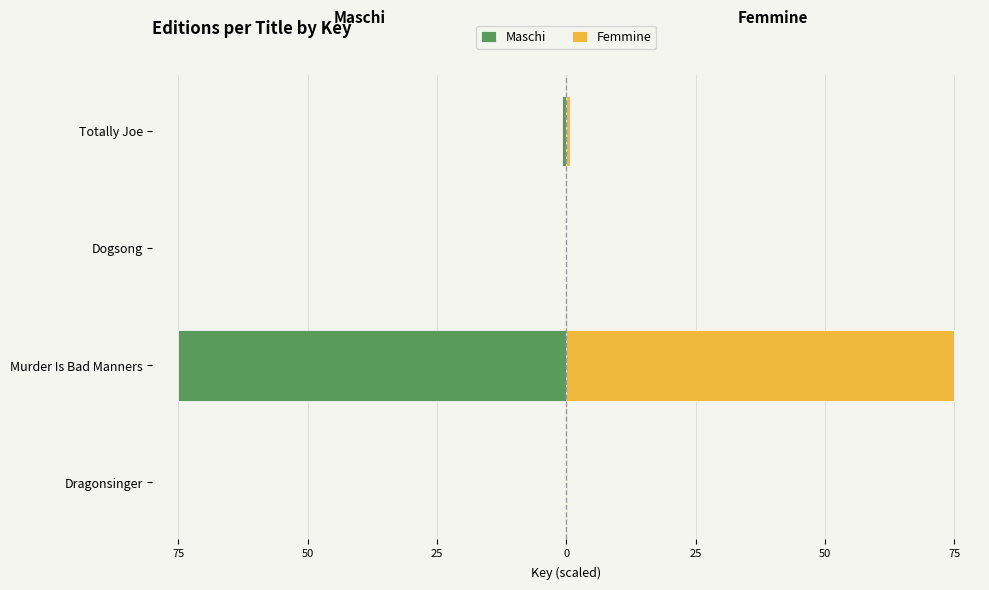

At how many categories does at least one series exceed -72?

4